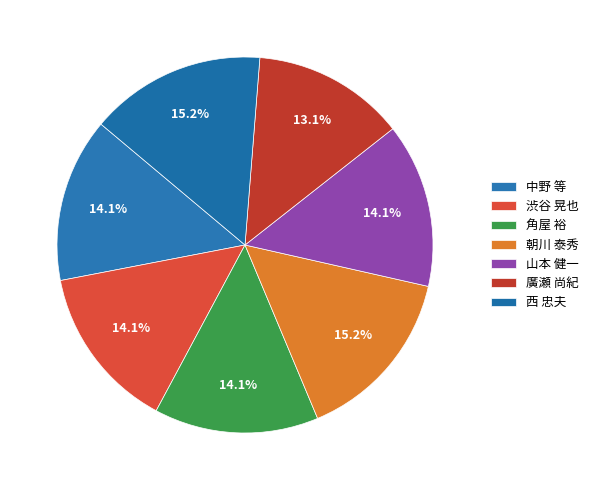

Does any single category account for the majority?

No